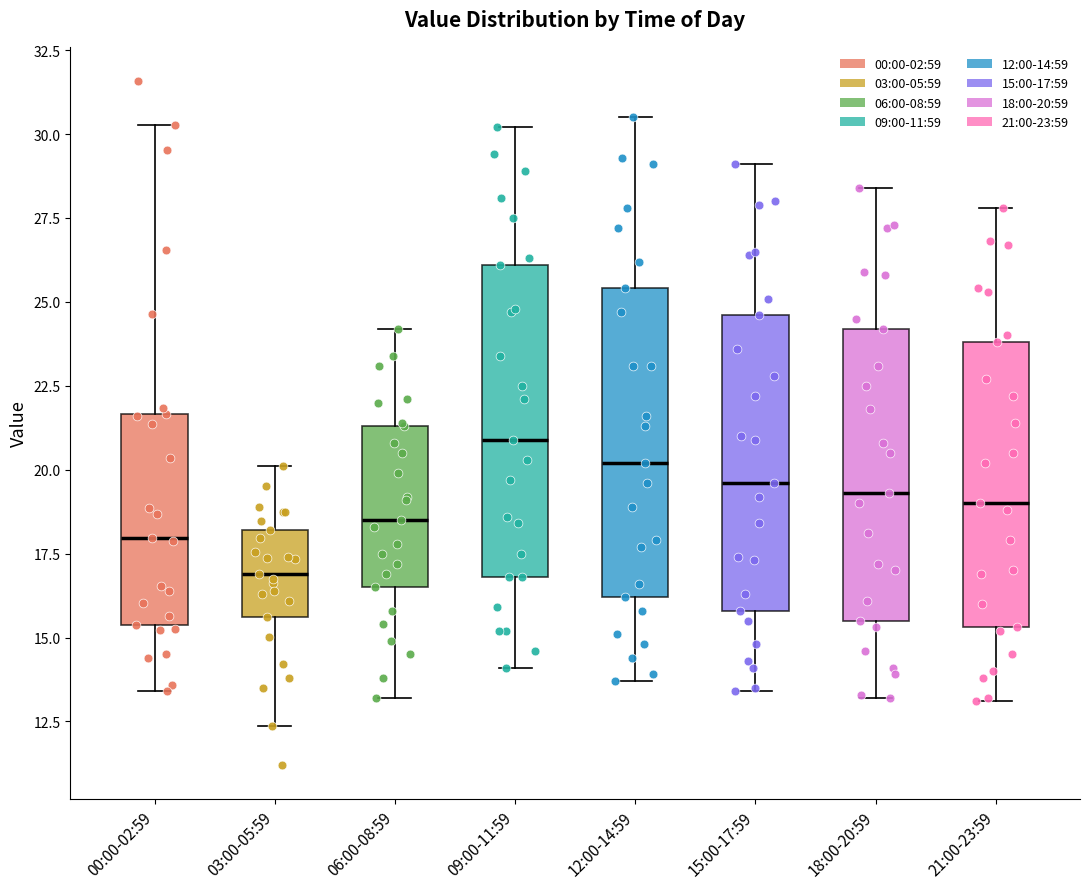

Reading left to right, read every box against the y-axis: the position of its median line, the range the box covers, and the ends of its whiskers. The values are not printed on the chart, so give them approximately, as read against the axis.

00:00-02:59: median 18.0, box 15.5 to 21.5, whiskers 13.5 to 30.5
03:00-05:59: median 17.0, box 15.5 to 18.0, whiskers 12.5 to 20.0
06:00-08:59: median 18.5, box 16.5 to 21.5, whiskers 13.0 to 24.0
09:00-11:59: median 21.0, box 17.0 to 26.0, whiskers 14.0 to 30.0
12:00-14:59: median 20.0, box 16.0 to 25.5, whiskers 13.5 to 30.5
15:00-17:59: median 19.5, box 16.0 to 24.5, whiskers 13.5 to 29.0
18:00-20:59: median 19.5, box 15.5 to 24.0, whiskers 13.0 to 28.5
21:00-23:59: median 19.0, box 15.5 to 24.0, whiskers 13.0 to 28.0